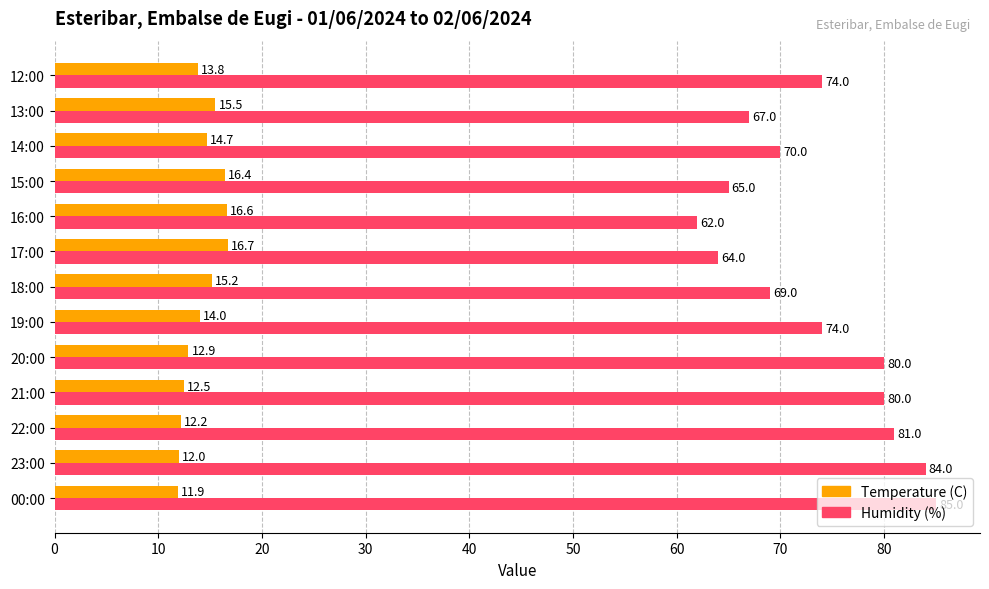

Is it true that Temperature (C) equals 16.7 at 17:00?

True